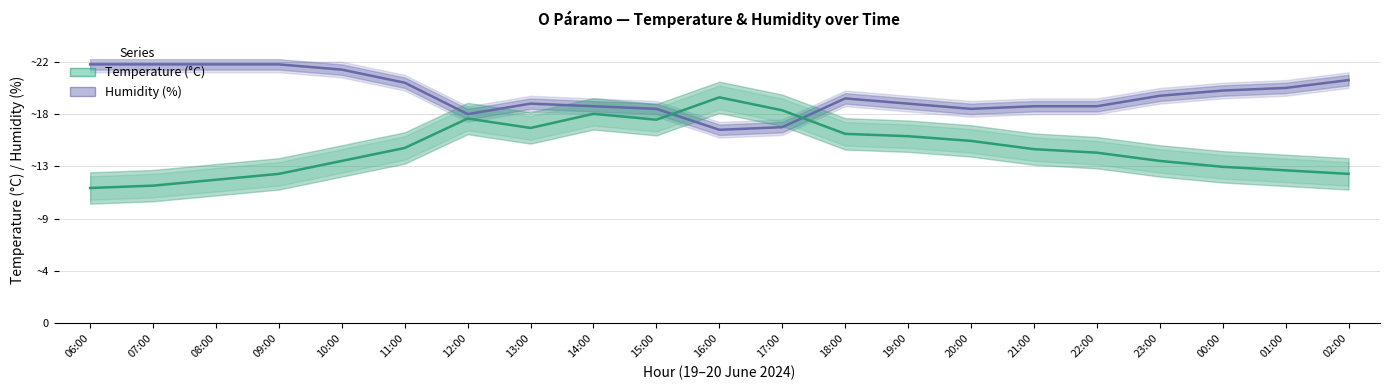

What is the lowest value of the Temperature (°C) series?

51.8